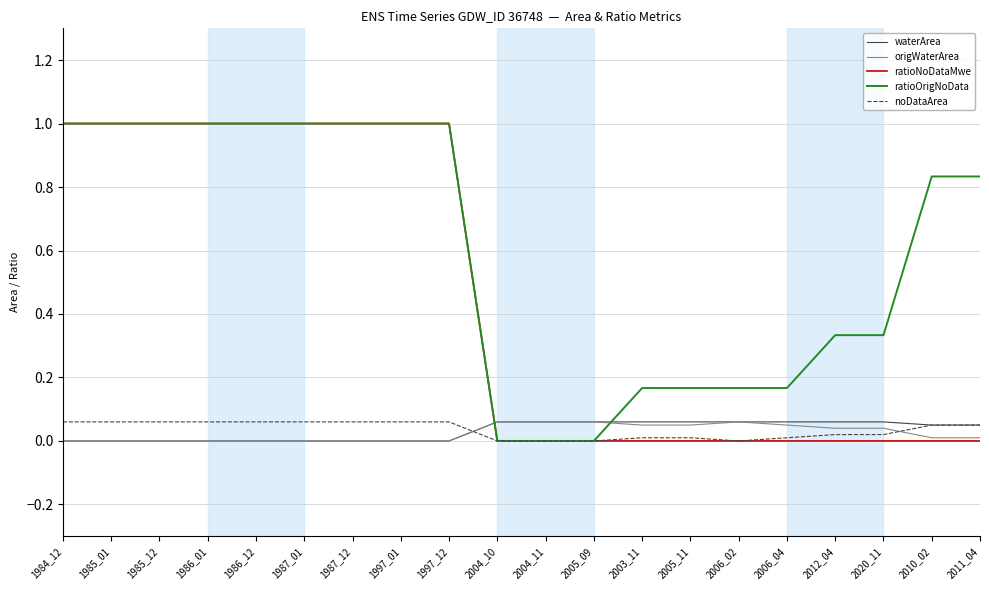

Is it true that origWaterArea equals 0.0 at 1997_12?

True